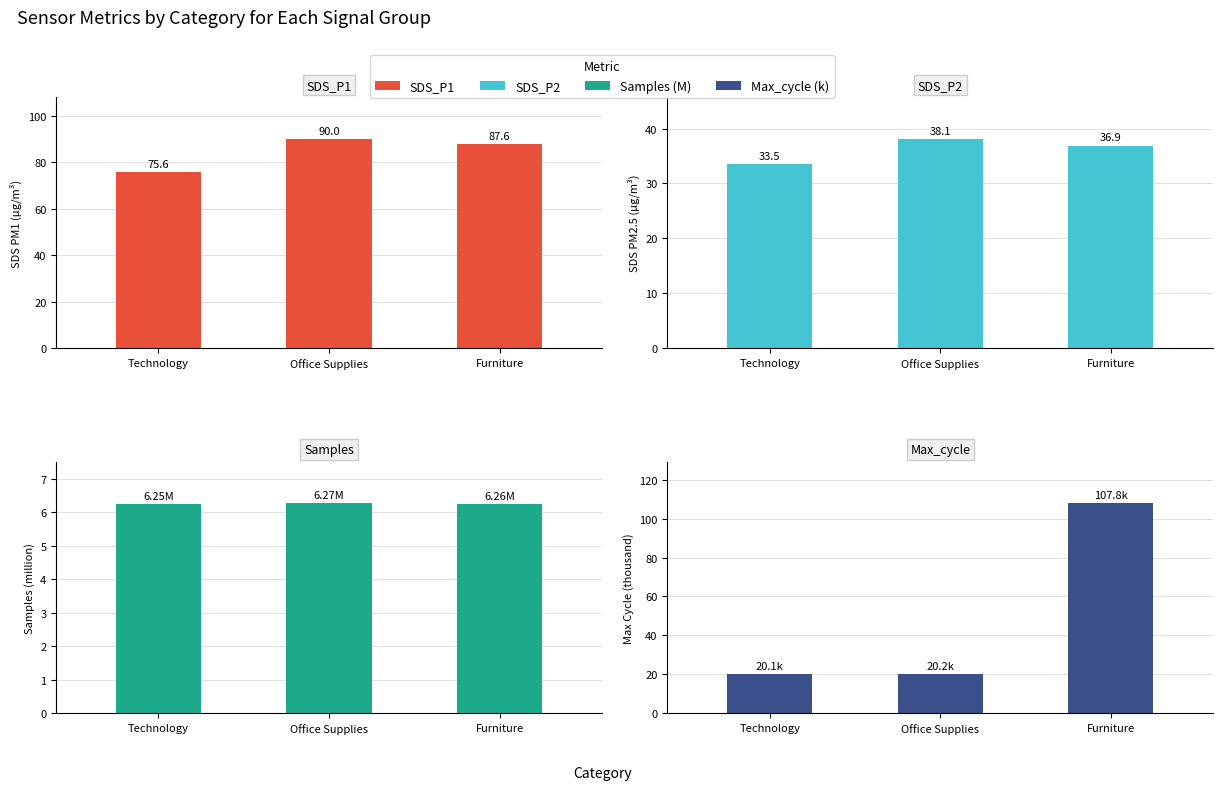

Which series has the largest total across all categories?

SDS_P1